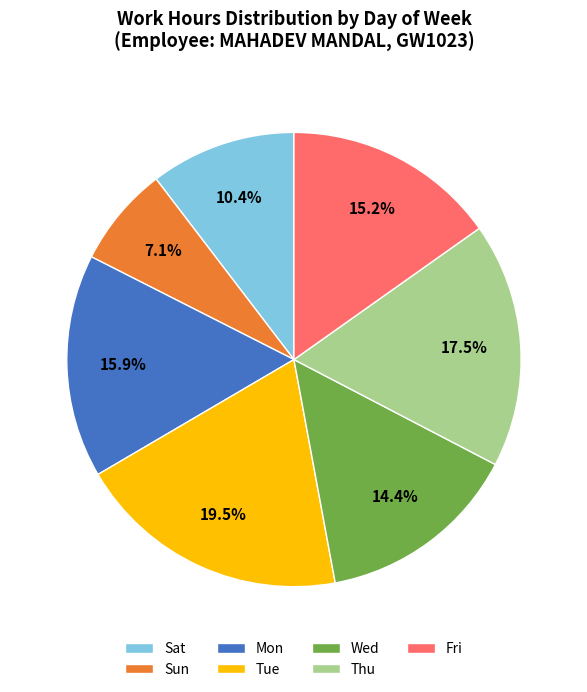

Does any single category account for the majority?

No